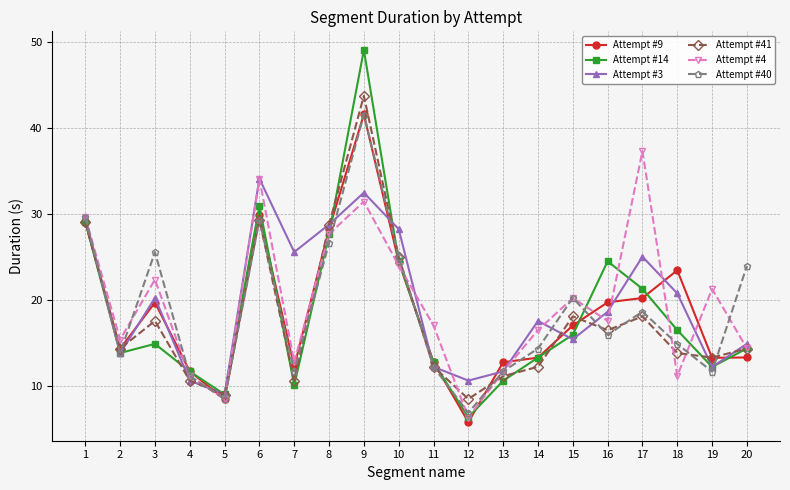

In Attempt #4, how many points are higher than both neighbors (excluding endpoints)?

6